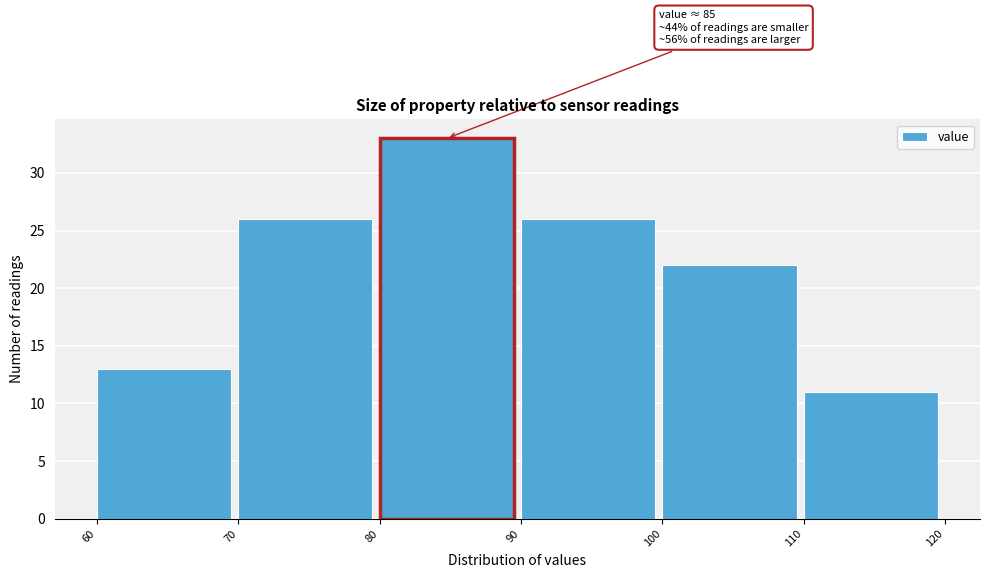

Over which range of the x-axis is the bar tallest?

80 to 90